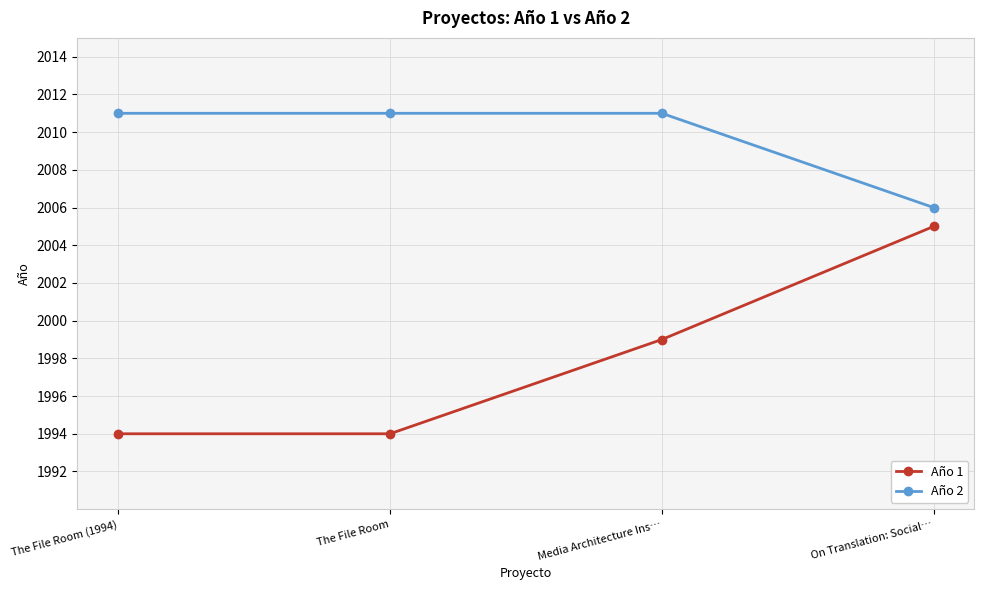

True or false: Año 1 and Año 2 cross at least once.

False